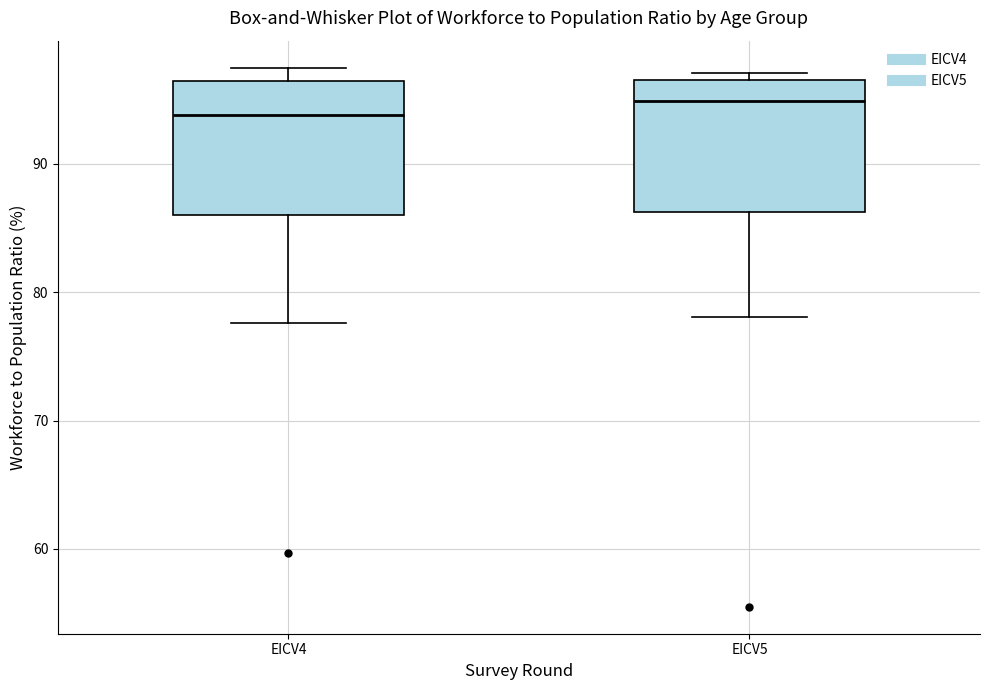

Reading left to right, transcribe this box plot: for each box, give where its median line is, the range the box spans, and where its two whiskers end, as read against the y-axis. The values are not printed on the chart, so give them approximately, as read against the axis.

EICV4: median 94, box 86 to 96, whiskers 78 to 98
EICV5: median 95, box 86 to 97, whiskers 78 to 97 (just above the box's upper edge)